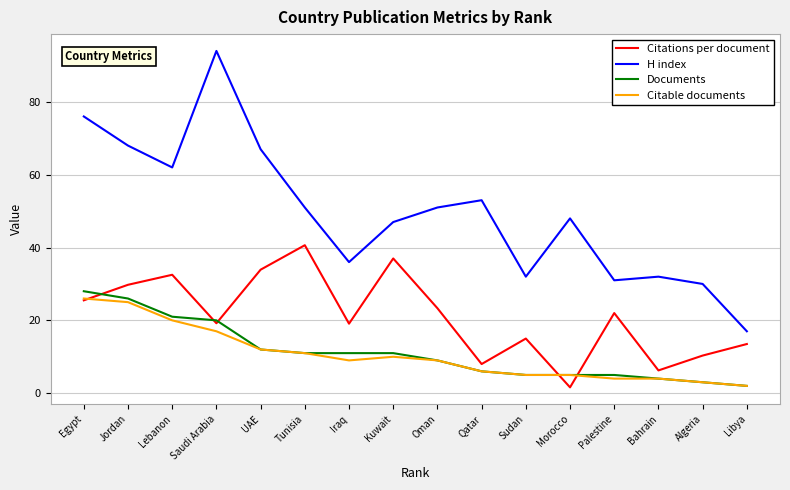

At which label does Citations per document first exceed 22?

Egypt